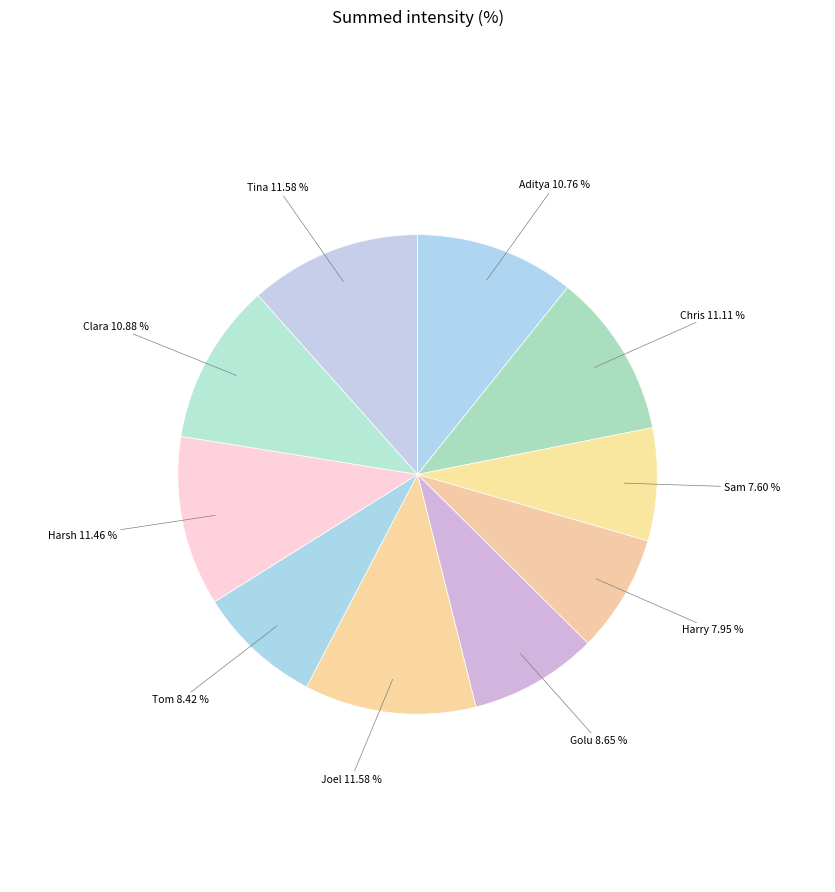

To the nearest percent, what is the combined percentage of Sam and Aditya?

18%